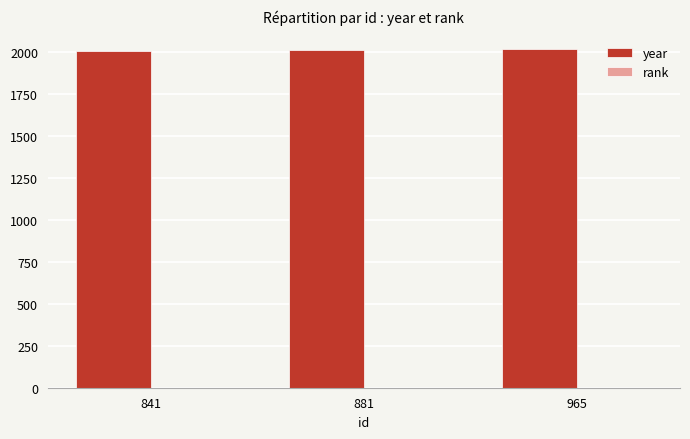

How many categories are shown in the chart?

3